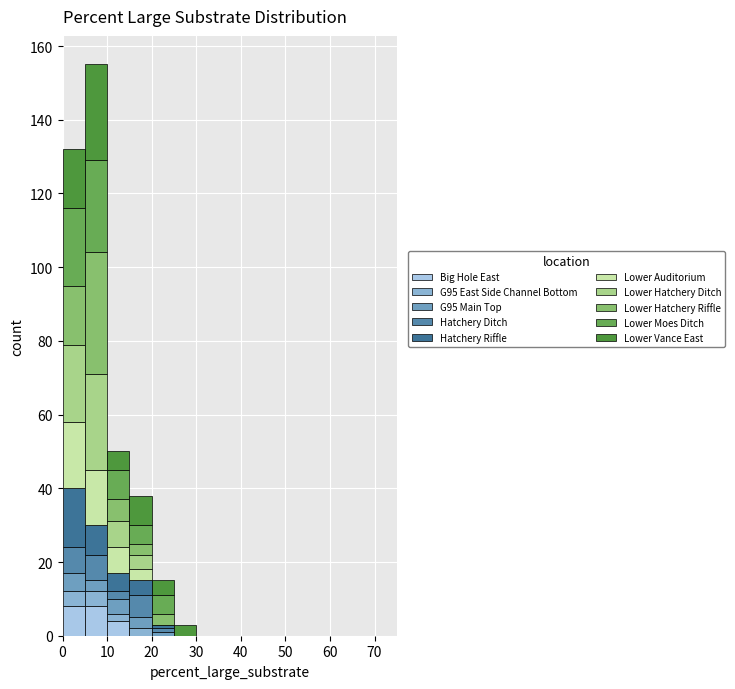

Reading left to right, list every stacked bar in this chart as the range it spans on the x-axis followed by its total height. The values are not printed on the chart, so give them approximately, as read against the axis.

0 to 5: 132
5 to 10: 156
10 to 15: 50
15 to 20: 38
20 to 25: 16
25 to 30: 4
30 to 35: 0
35 to 40: 0
40 to 45: 0
45 to 50: 0
50 to 55: 0
55 to 60: 0
60 to 65: 0
65 to 70: 0
70 to 75: 0